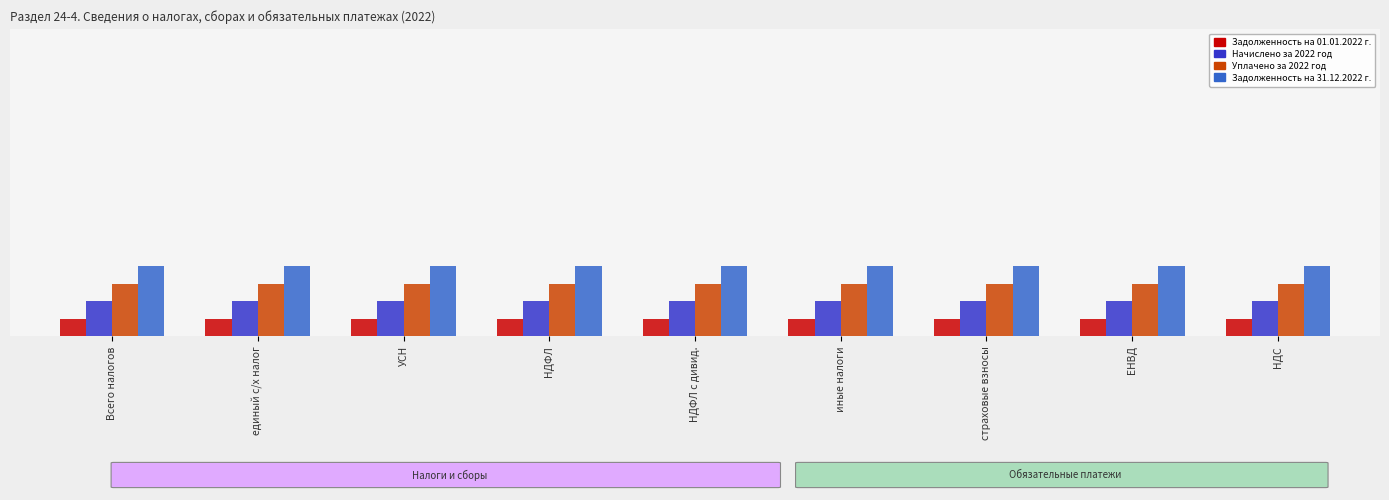

Which series has the largest total across all categories?

Задолженность на 31.12.2022 г.